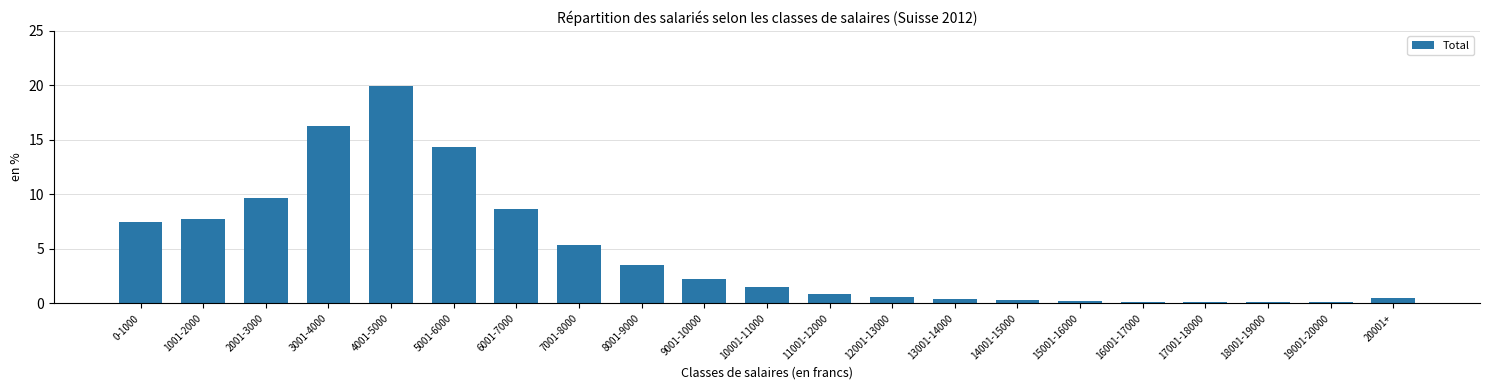

Read the value at 17001-18000.

0.1